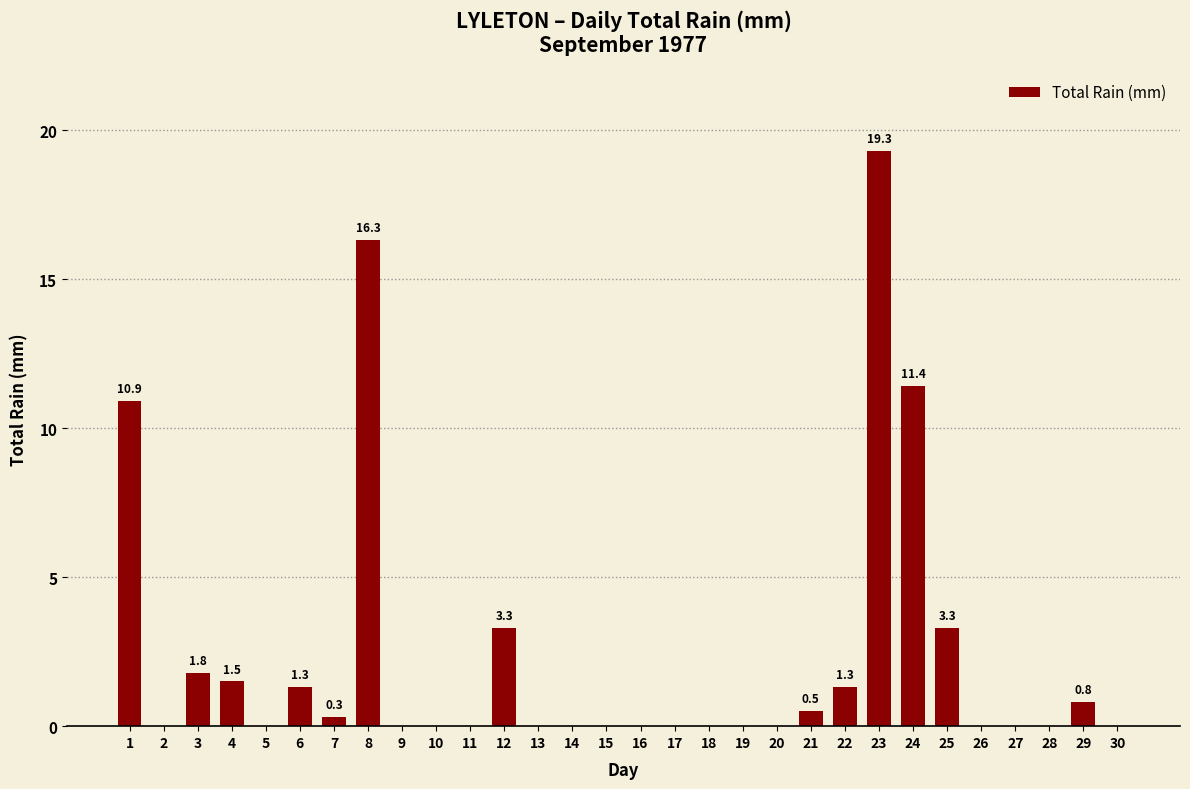

What is the greatest value displayed?

19.3